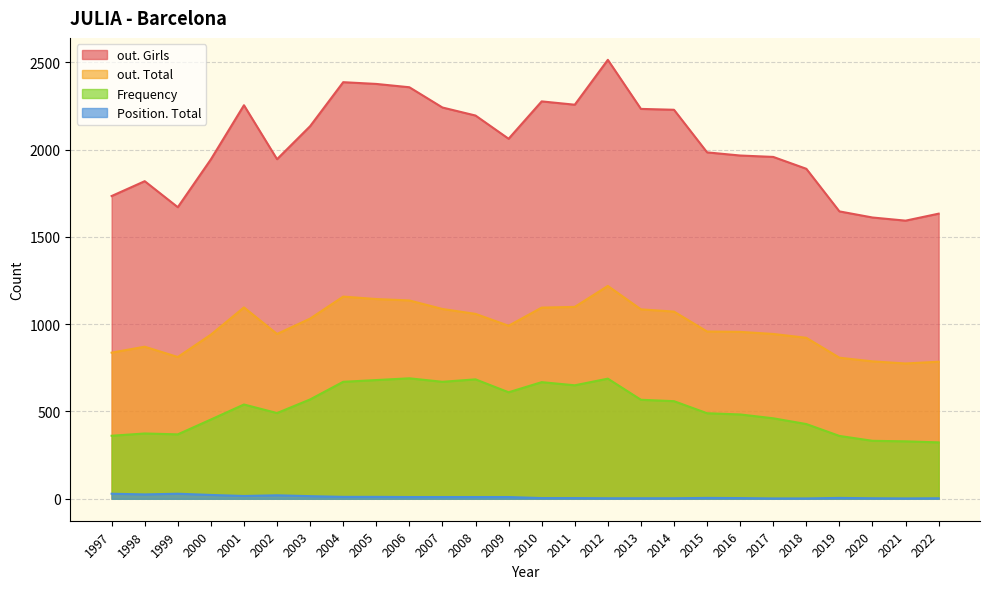

True or false: Position. Total and out. Girls intersect in this chart.

False